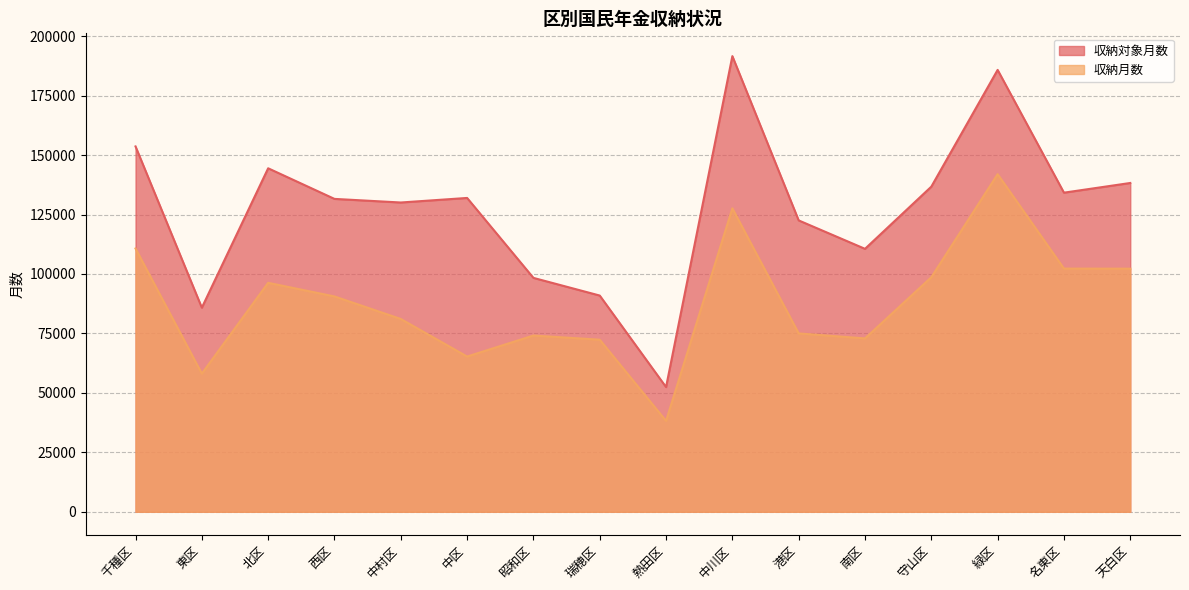

True or false: 収納対象月数 and 収納月数 cross at least once.

False